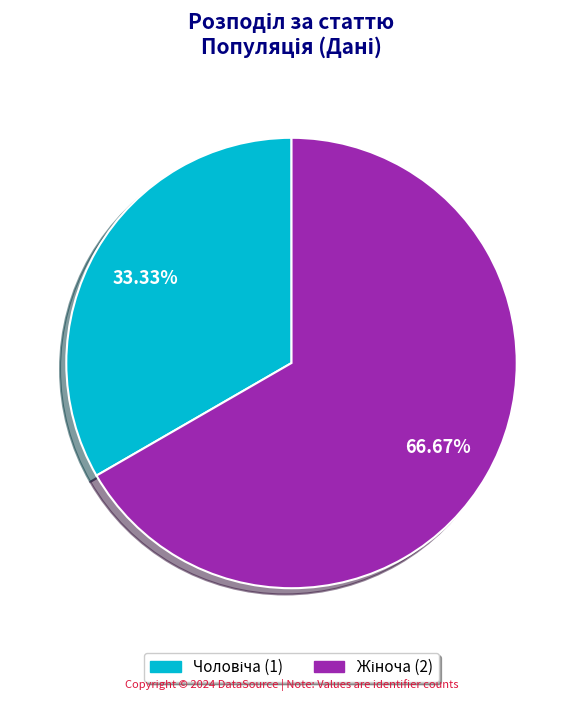

Count the number of slices in the pie.

2